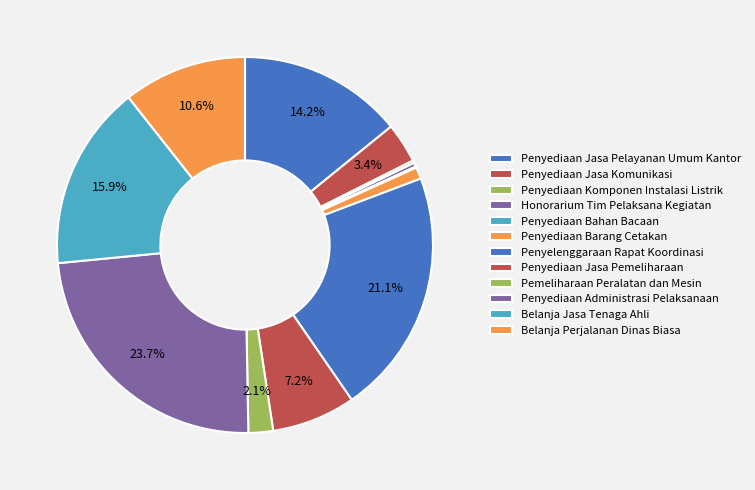

To the nearest percent, what is the combined percentage of Penyediaan Komponen Instalasi Listrik and Penyelenggaraan Rapat Koordinasi?

21%